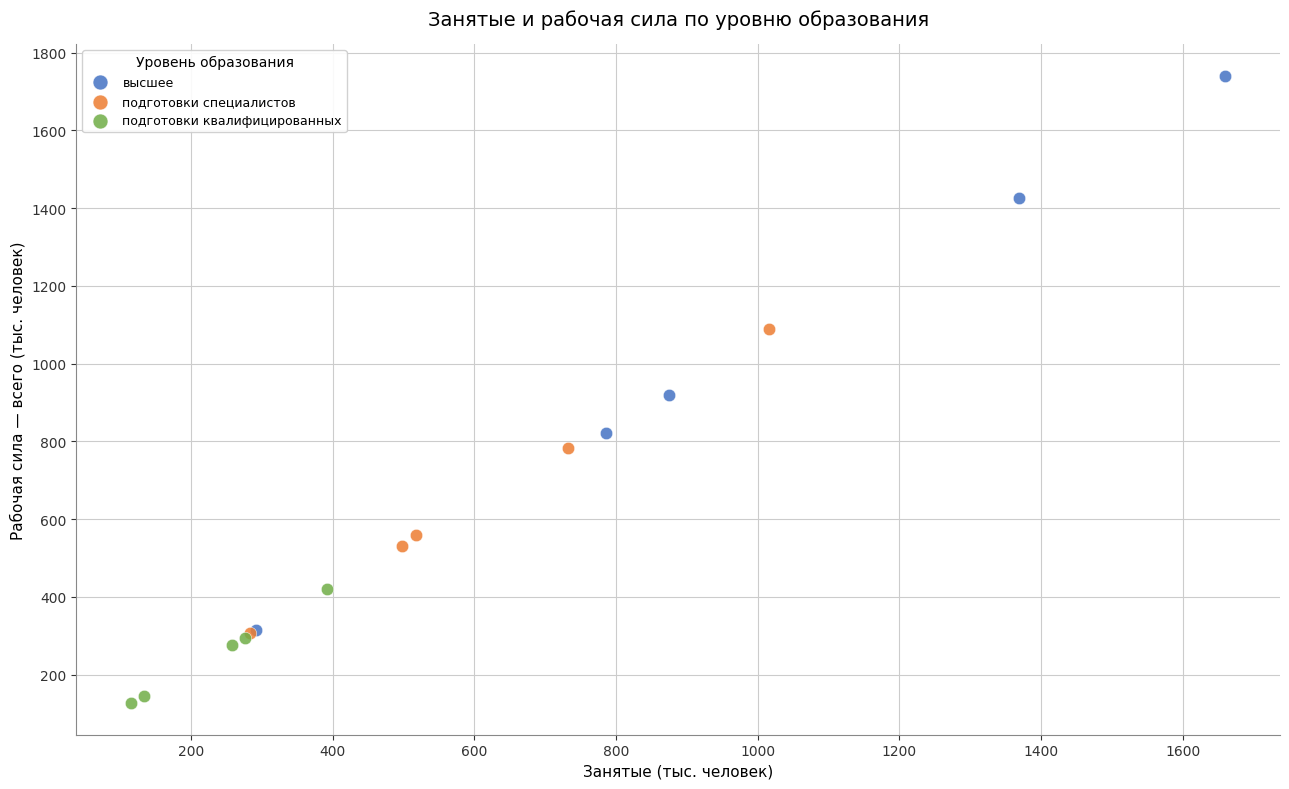

Which series reaches the maximum Y coordinate?

высшее